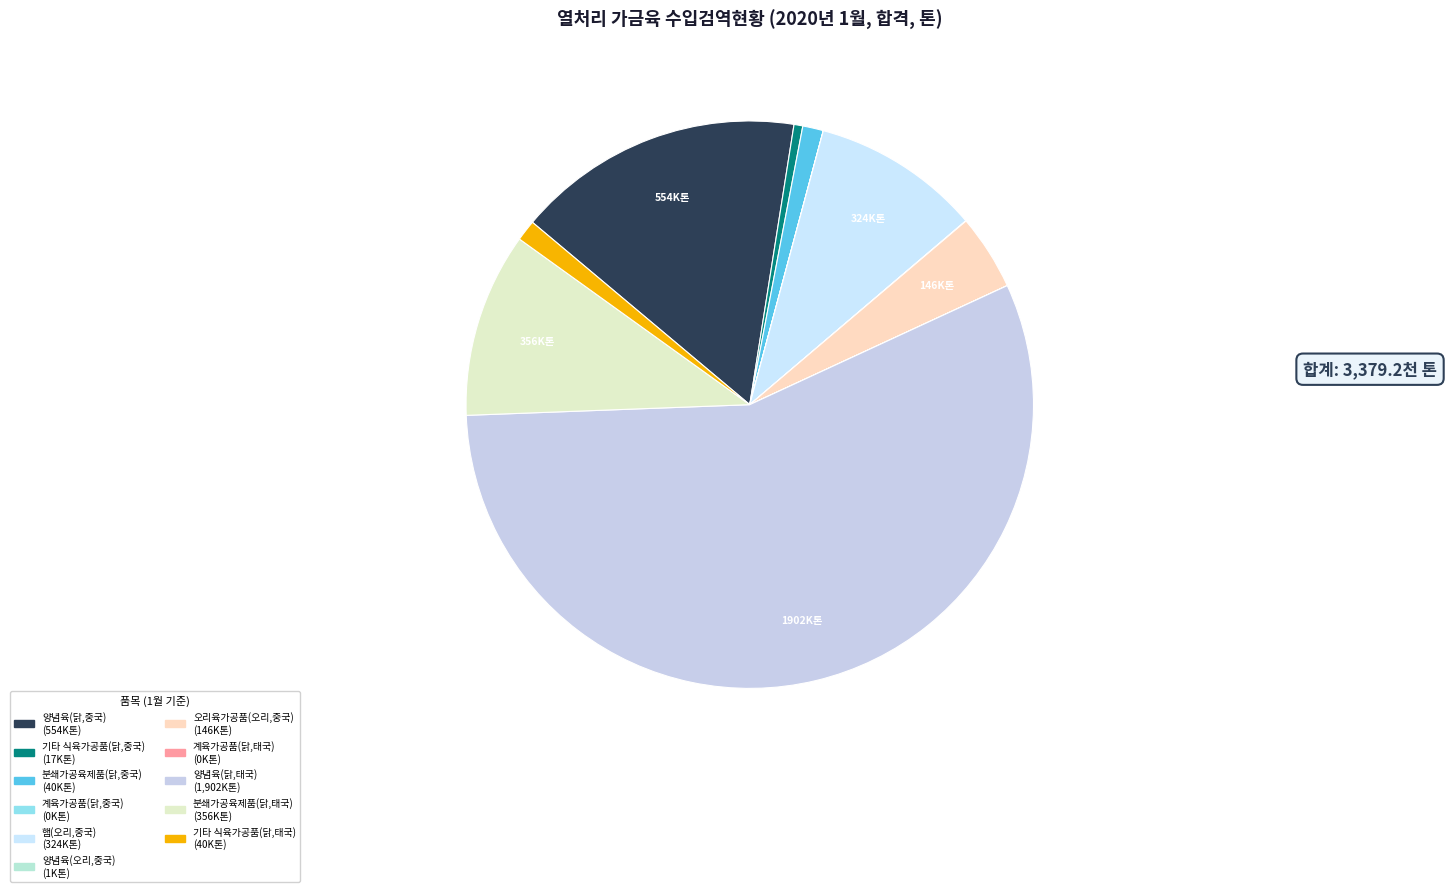

What is the majority slice?

양념육(닭,태국)